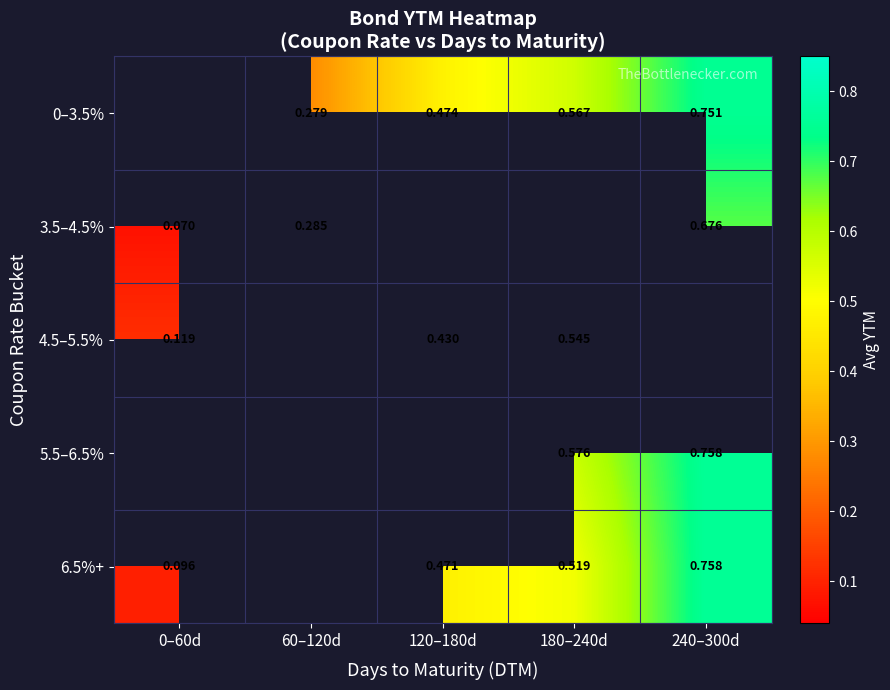

Is the value of 5.5–6.5% at 180–240d greater than the value of 3.5–4.5% at 60–120d?

Yes